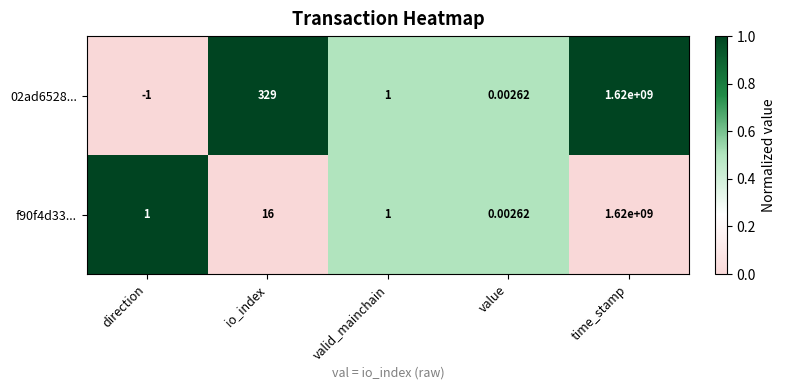

At which category does the chart reach its minimum across all series?

direction